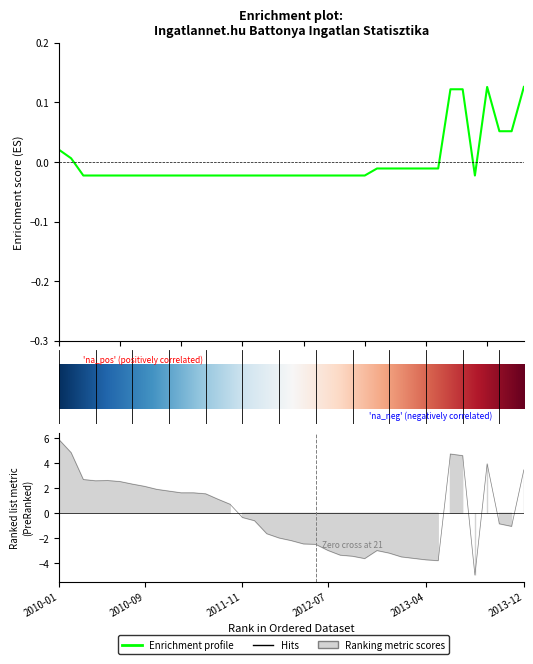

How many values in the Atlagos negyzetmeter ar series exceed 0?

8